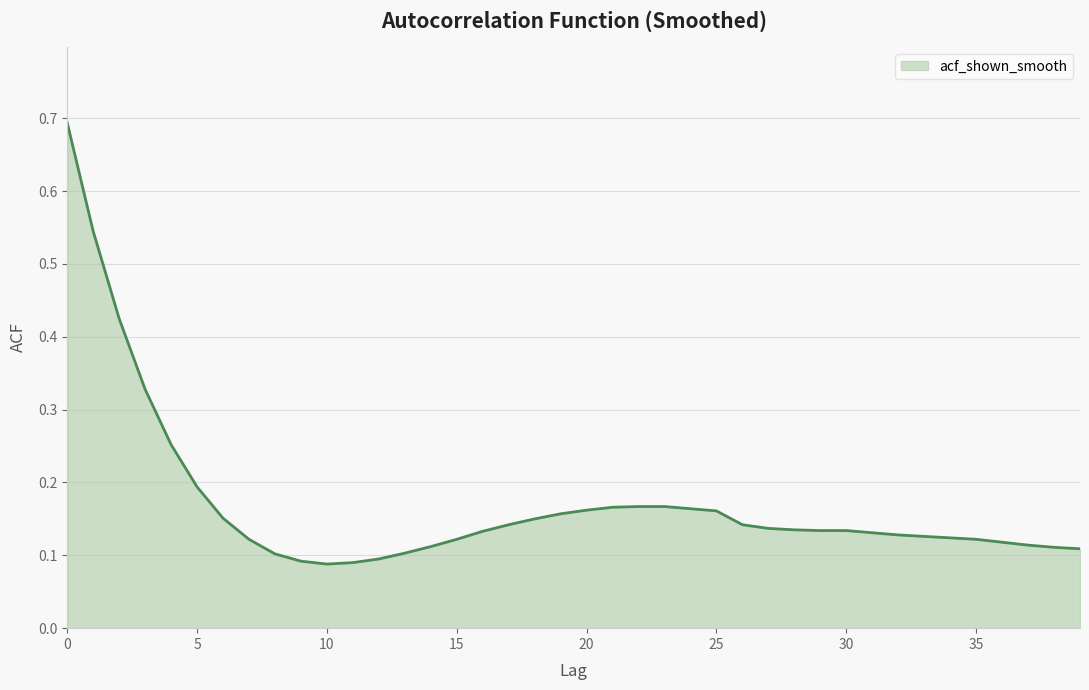

What is the difference between the maximum and minimum values?

0.6